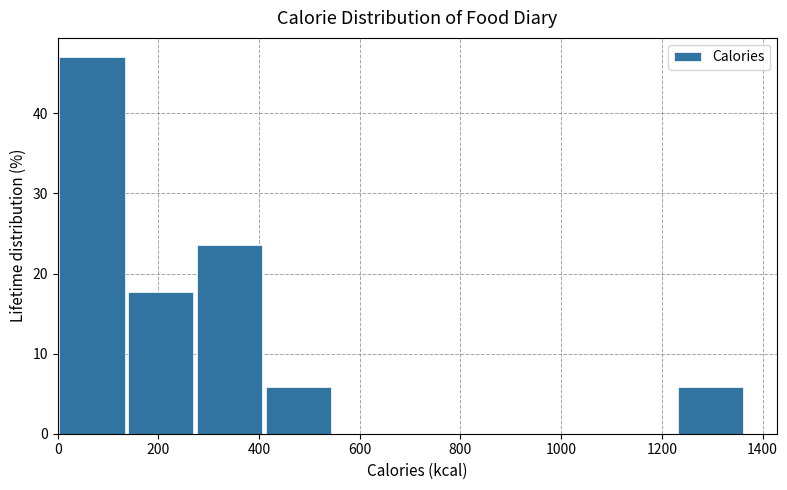

Which range on the x-axis has the tallest bar?

0 to 140